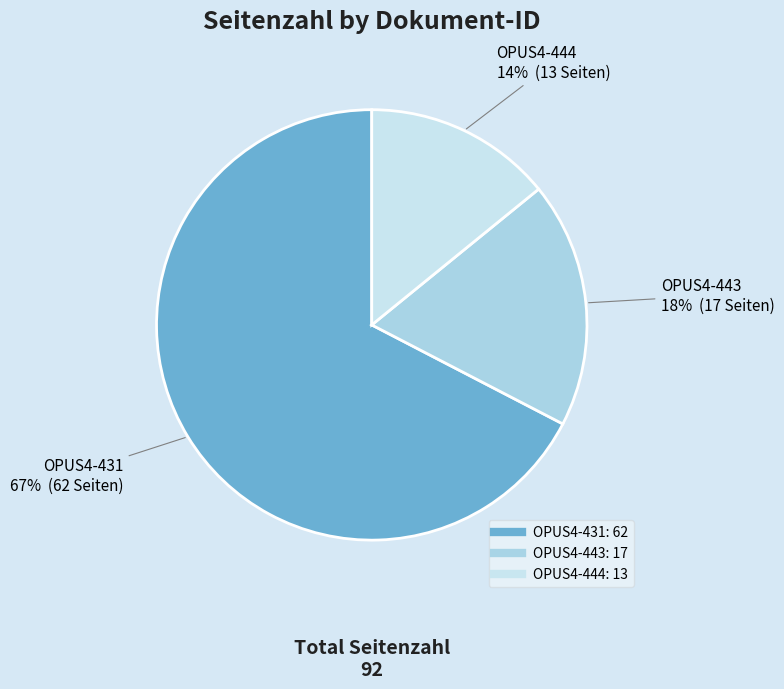

Does OPUS4-431 account for over 50% of the chart?

Yes